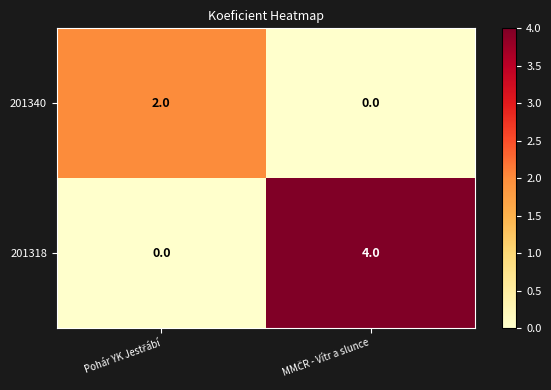

Which series has the widest spread of values?

201318